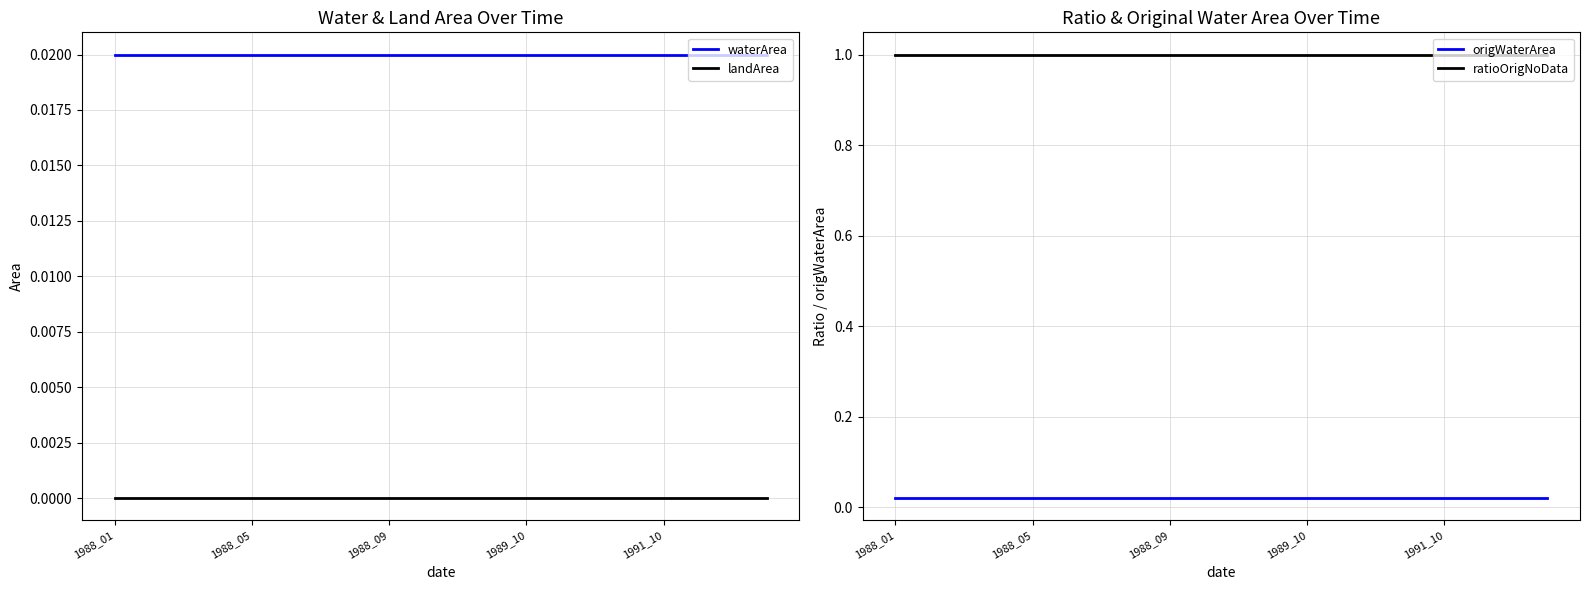

At 5, list the series in order from smallest to largest.

landArea, waterArea, origWaterArea, ratioOrigNoData